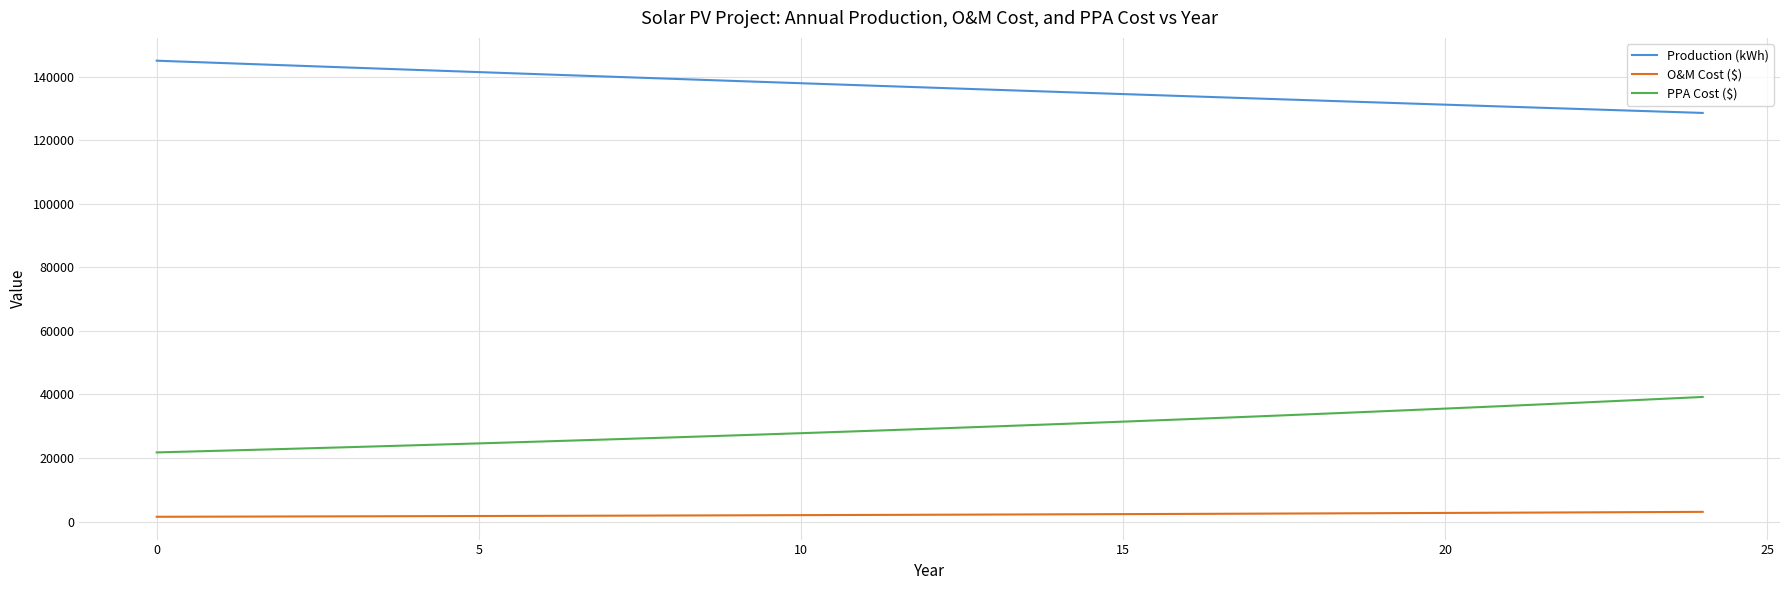

Which series has the largest total across all categories?

Production (kWh)